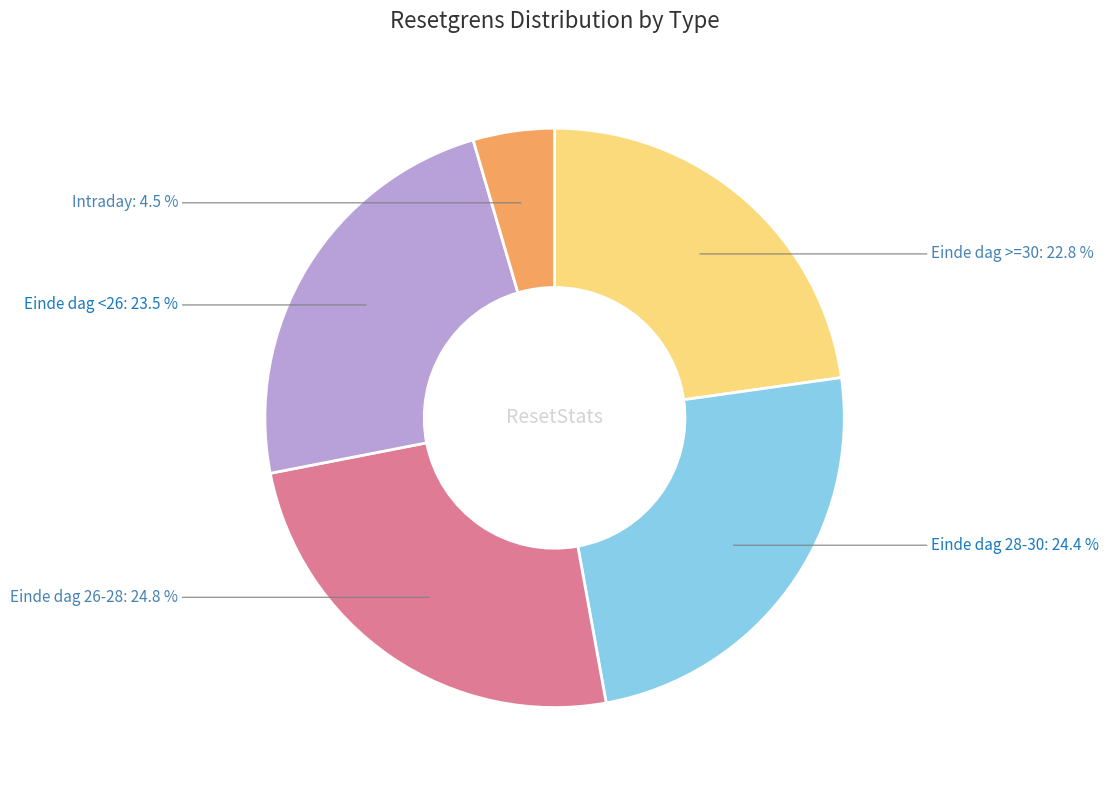

Count the number of slices in the pie.

5